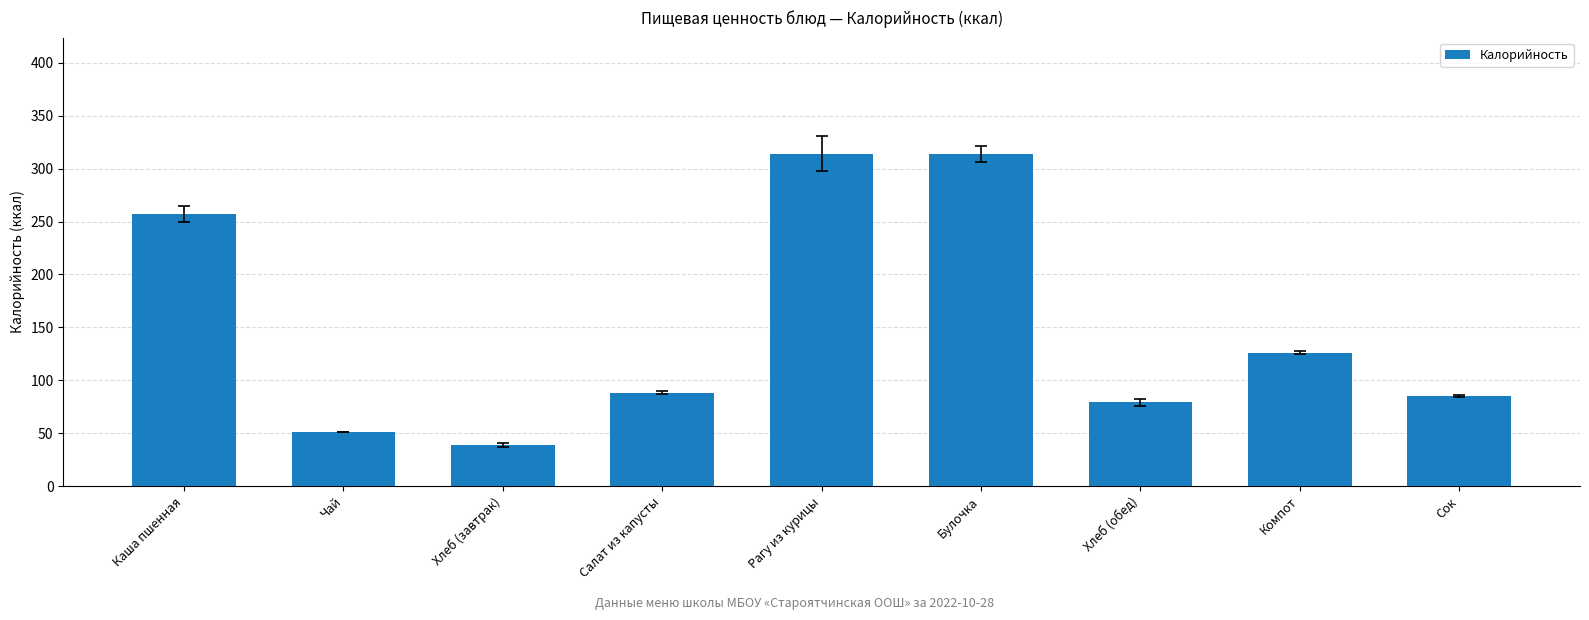

Which has a higher value, Рагу из курицы or Сок?

Рагу из курицы